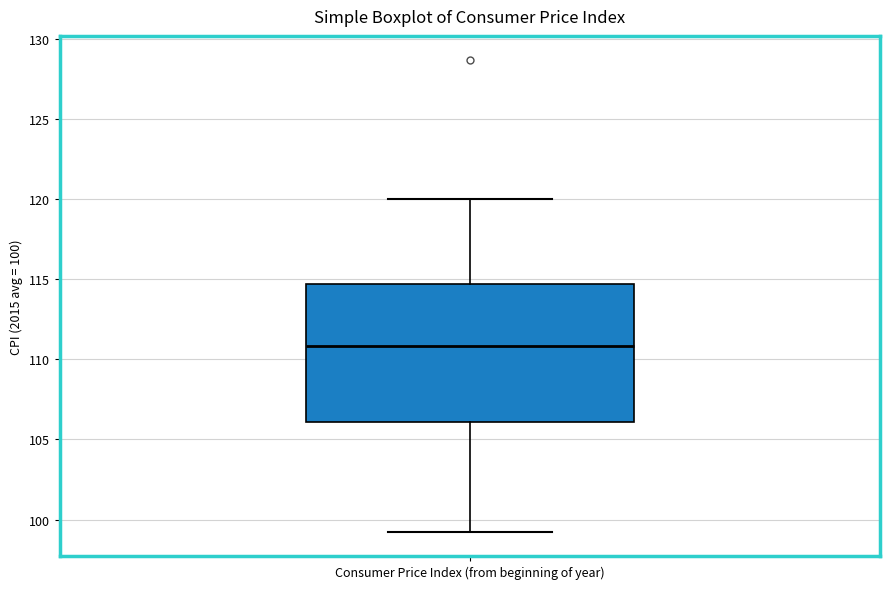

Read this box plot against the y-axis: the position of the median line, the range covered by the box, and the ends of both whiskers. The values are not printed on the chart, so give them approximately, as read against the axis.

median 111.0, box 106.0 to 114.5, whiskers 99.0 to 120.0